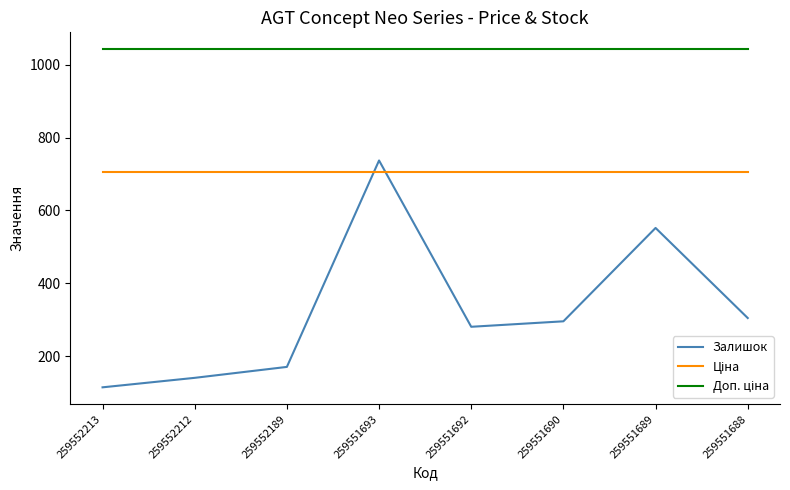

What is the difference between the highest and lowest values at 259552189?

871.0